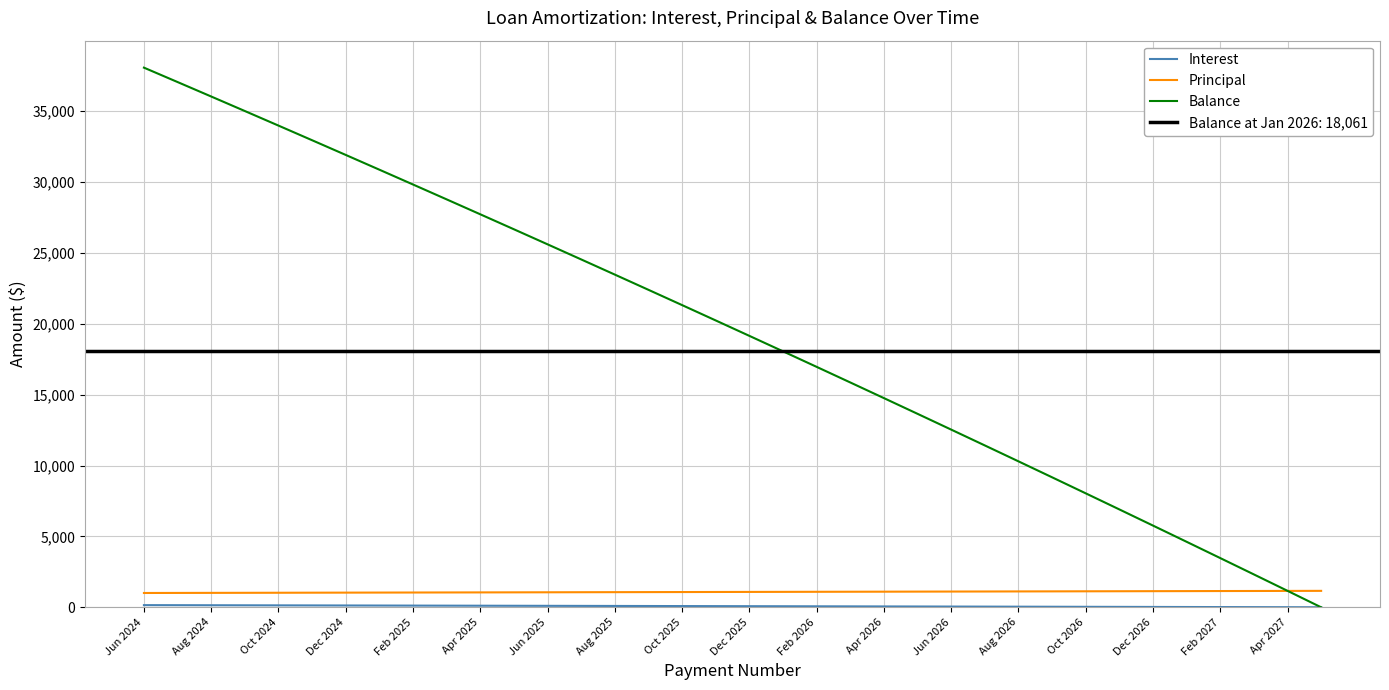

Which series ends up on top after the final intersection of Interest and Balance?

Interest